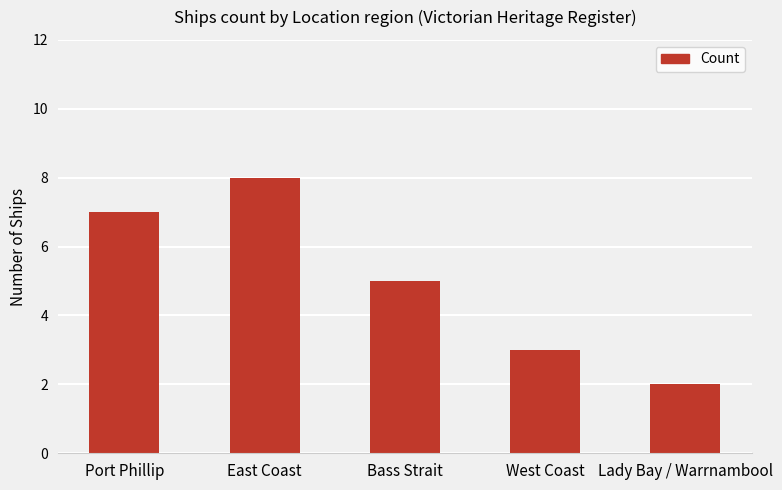

What position from the right is Lady Bay / Warrnambool?

1